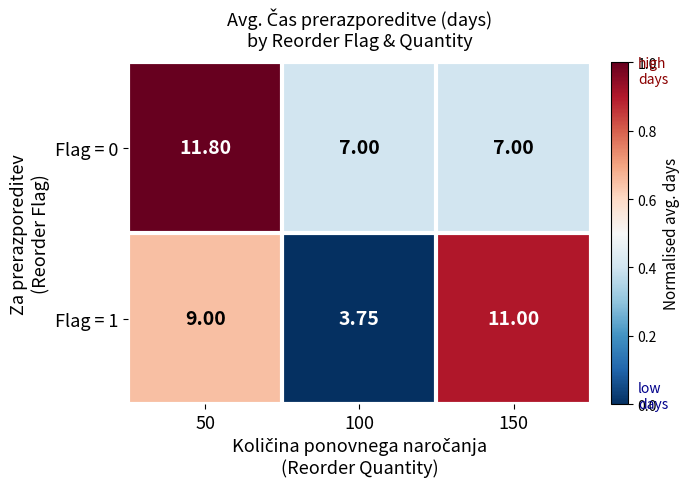

Is the value of Flag = 0 at 150 greater than the value of Flag = 1 at 150?

No